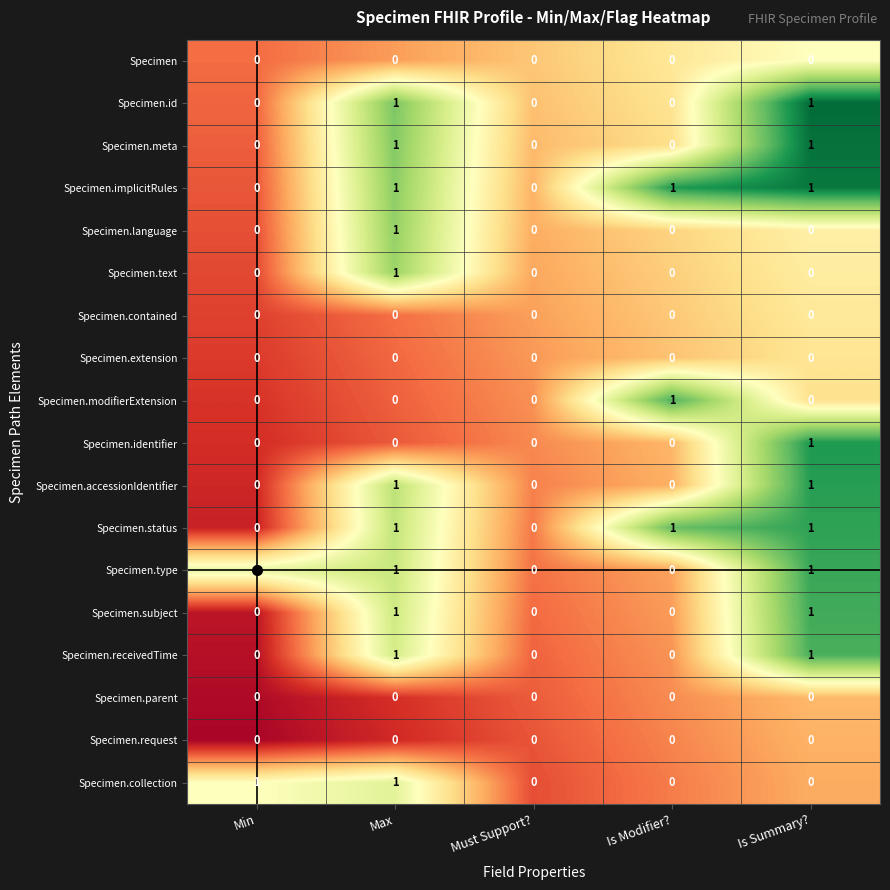

What is the difference between the highest and lowest values at Min?

1